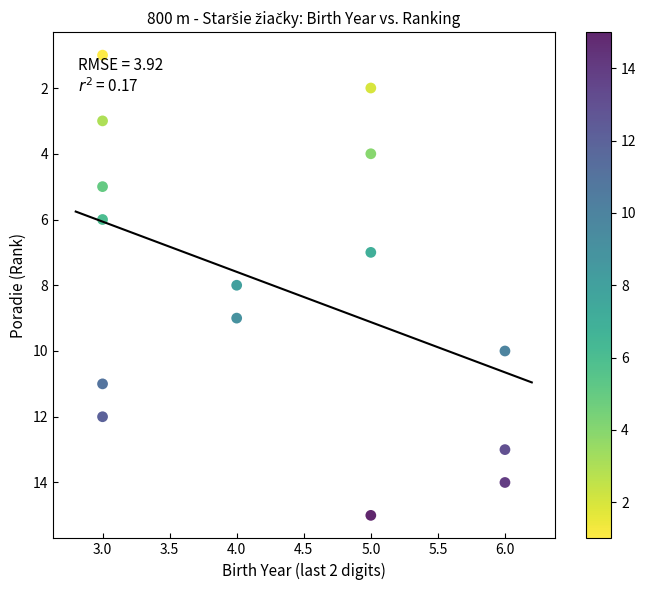

What is the range of X values (max minus min)?

3